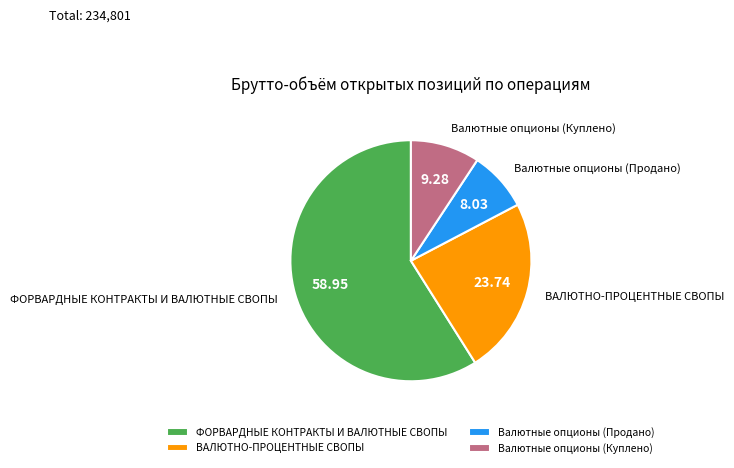

What is the largest slice in the pie chart?

ФОРВАРДНЫЕ КОНТРАКТЫ И ВАЛЮТНЫЕ СВОПЫ